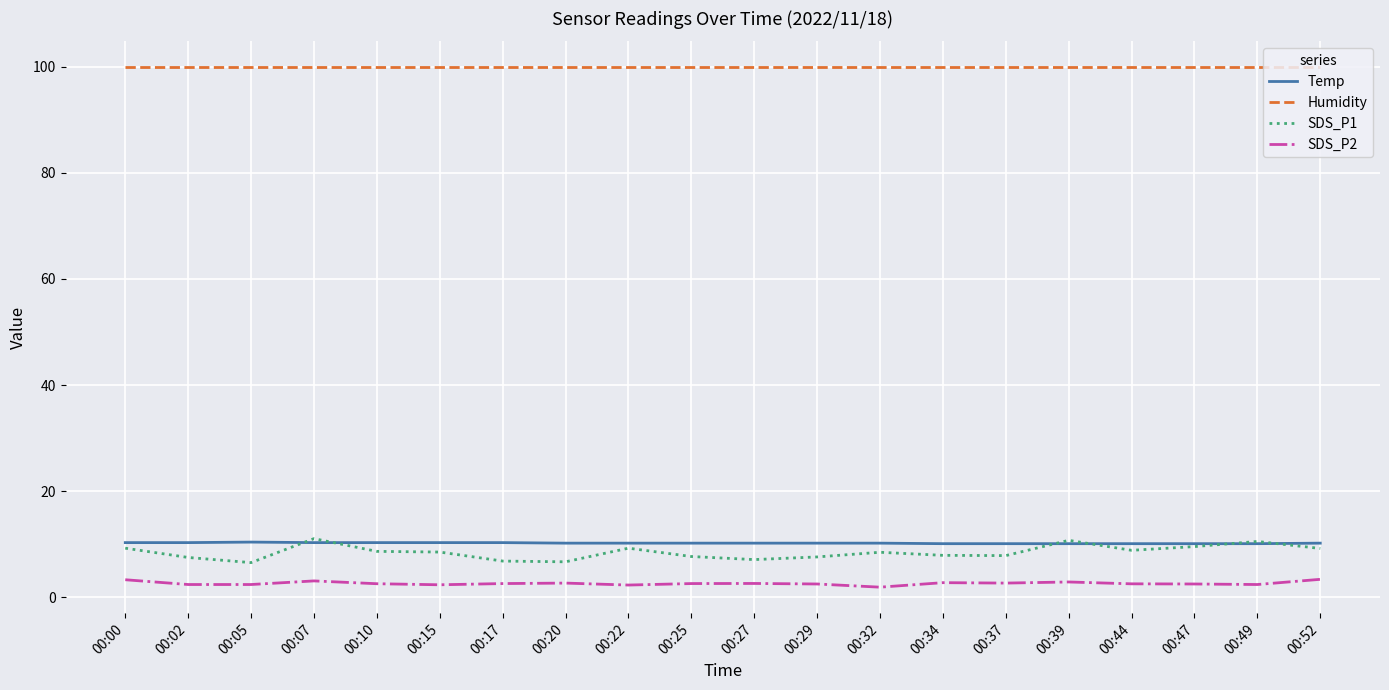

What is the spread (max minus min) of values at 00:39?

97.0